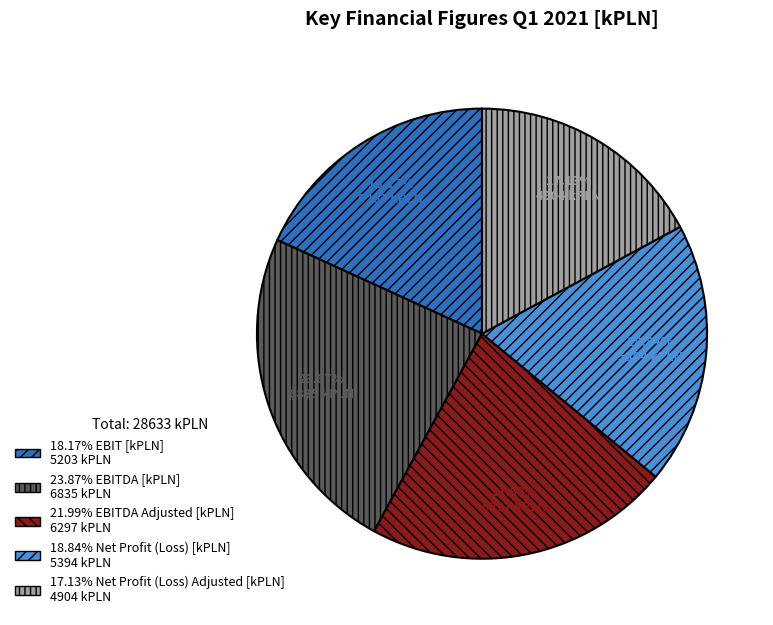

Does any single category account for the majority?

No